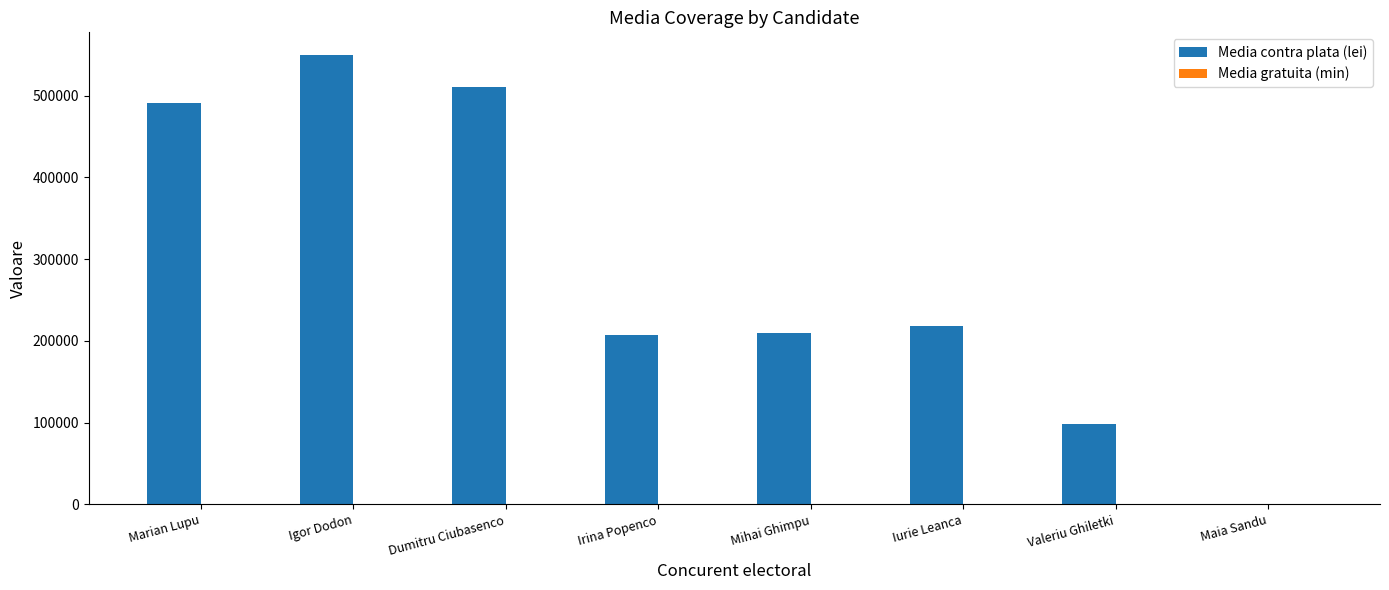

Is it true that Media contra plata (lei) equals 549860.8 at Igor Dodon?

True